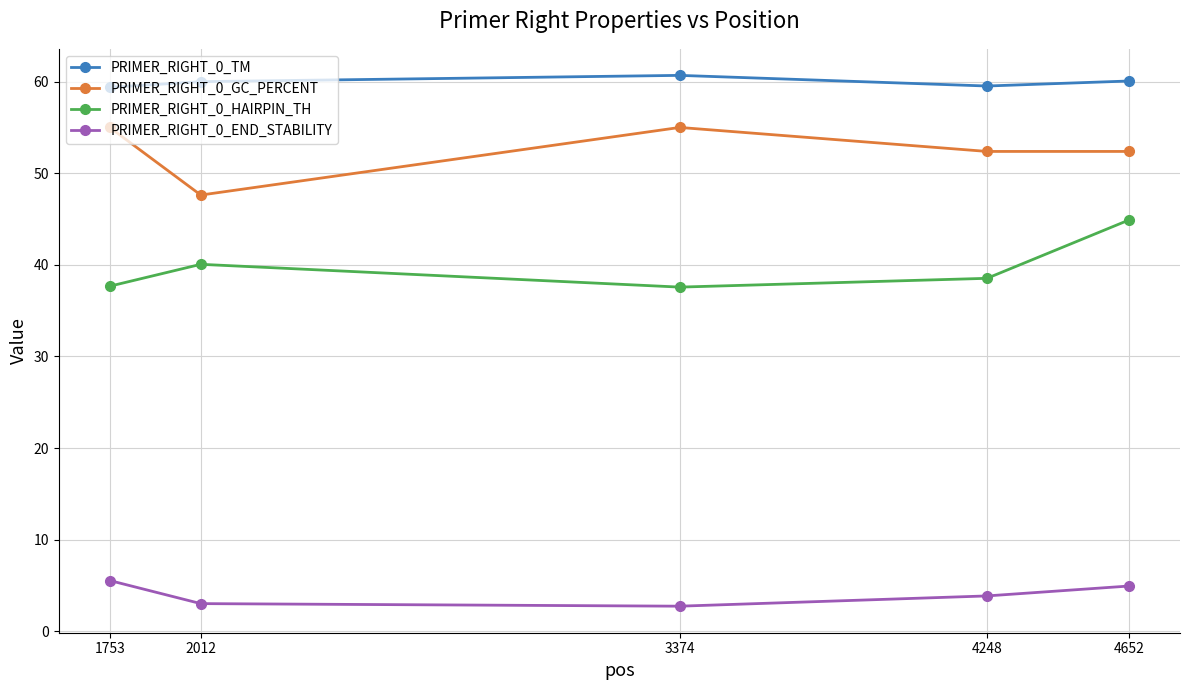

What is the difference between the maximum and minimum values in the PRIMER_RIGHT_0_HAIRPIN_TH series?

7.3